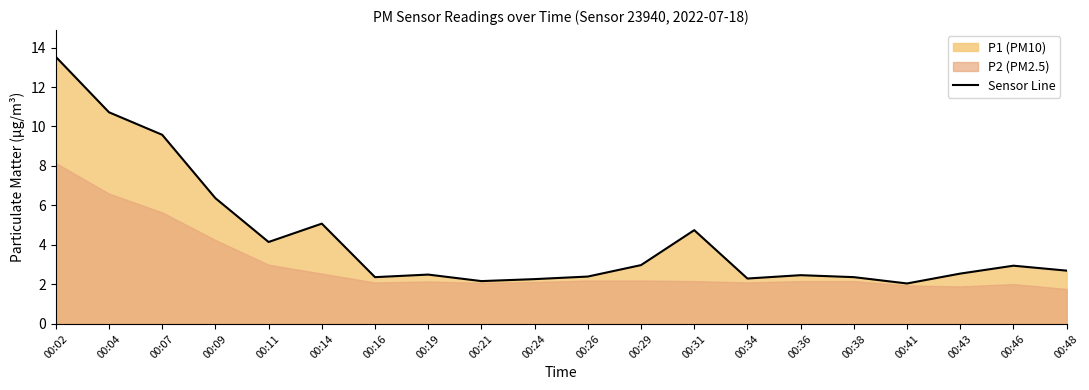

What value does the data have at 00:36?

2.5